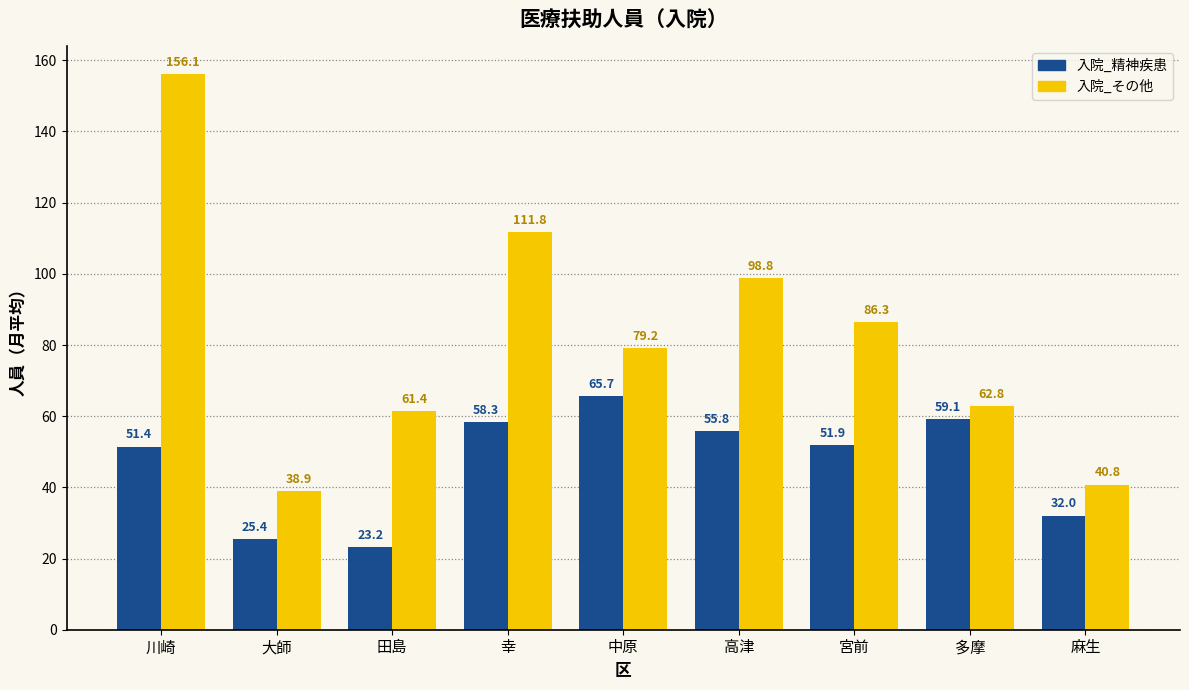

List the series in order of their overall mean, highest first.

入院_その他, 入院_精神疾患